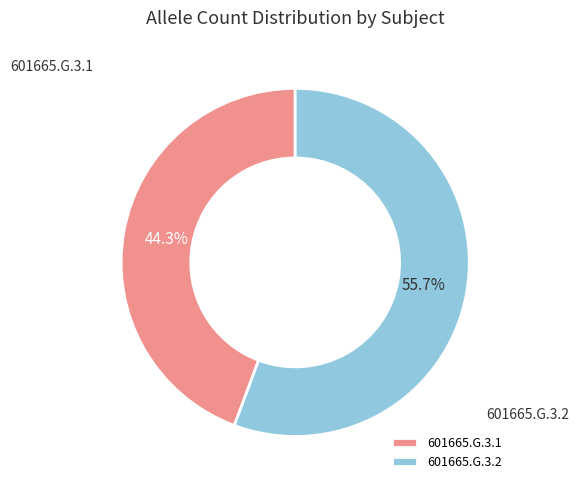

Which slice is the smallest?

601665.G.3.1